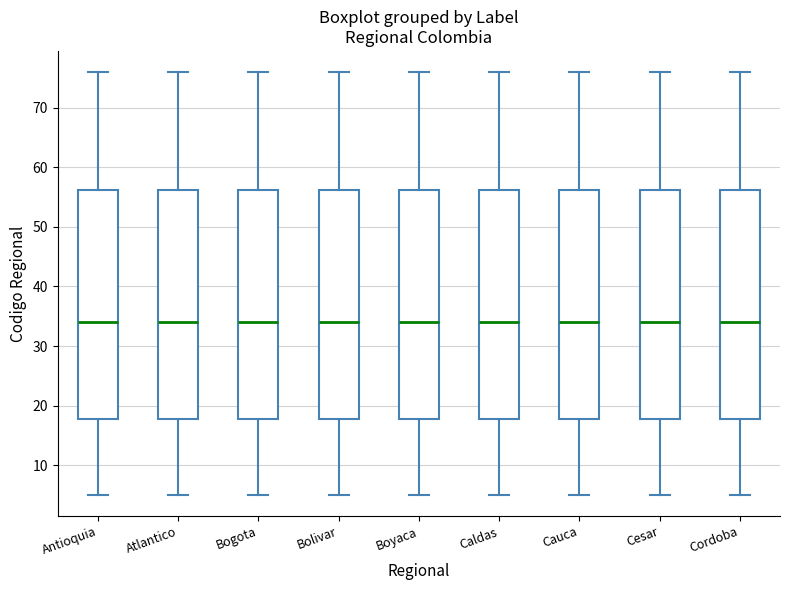

Reading left to right, read every box against the y-axis: the position of its median line, the range the box covers, and the ends of its whiskers. The values are not printed on the chart, so give them approximately, as read against the axis.

Antioquia: median 34, box 18 to 56, whiskers 5 to 76
Atlantico: median 34, box 18 to 56, whiskers 5 to 76
Bogota: median 34, box 18 to 56, whiskers 5 to 76
Bolivar: median 34, box 18 to 56, whiskers 5 to 76
Boyaca: median 34, box 18 to 56, whiskers 5 to 76
Caldas: median 34, box 18 to 56, whiskers 5 to 76
Cauca: median 34, box 18 to 56, whiskers 5 to 76
Cesar: median 34, box 18 to 56, whiskers 5 to 76
Cordoba: median 34, box 18 to 56, whiskers 5 to 76